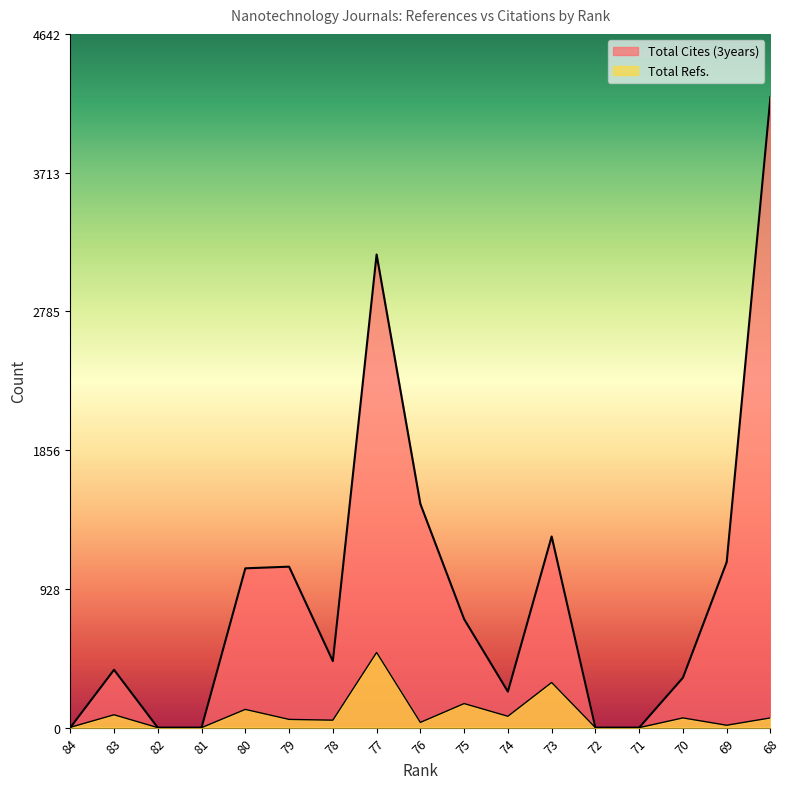

True or false: Total Cites (3years) and Total Refs. intersect in this chart.

True